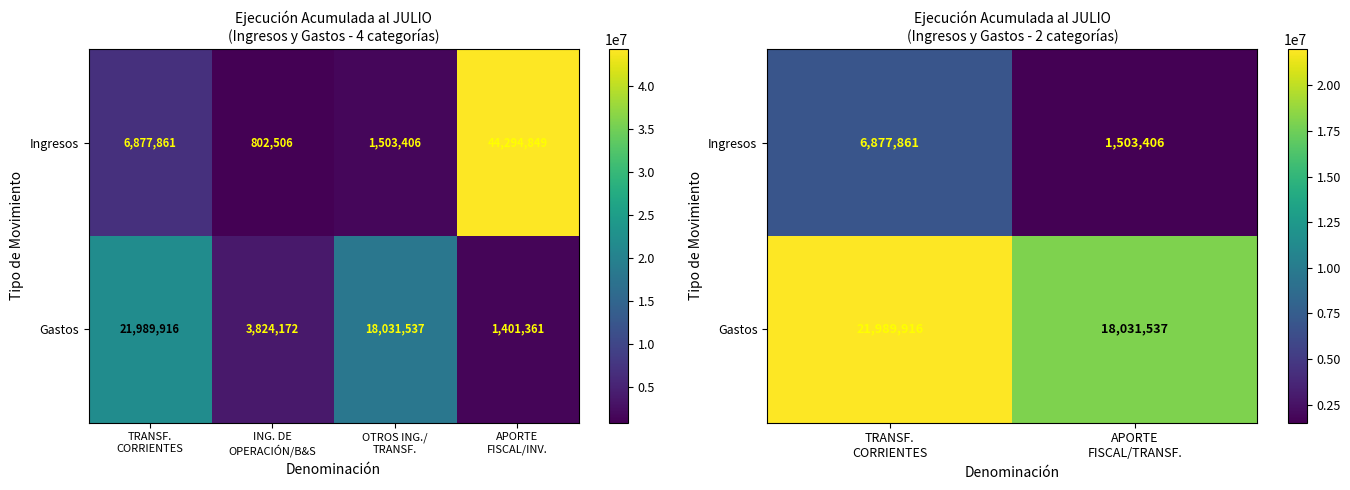

At which label does Gastos reach its minimum?

APORTE FISCAL/TRANSF.